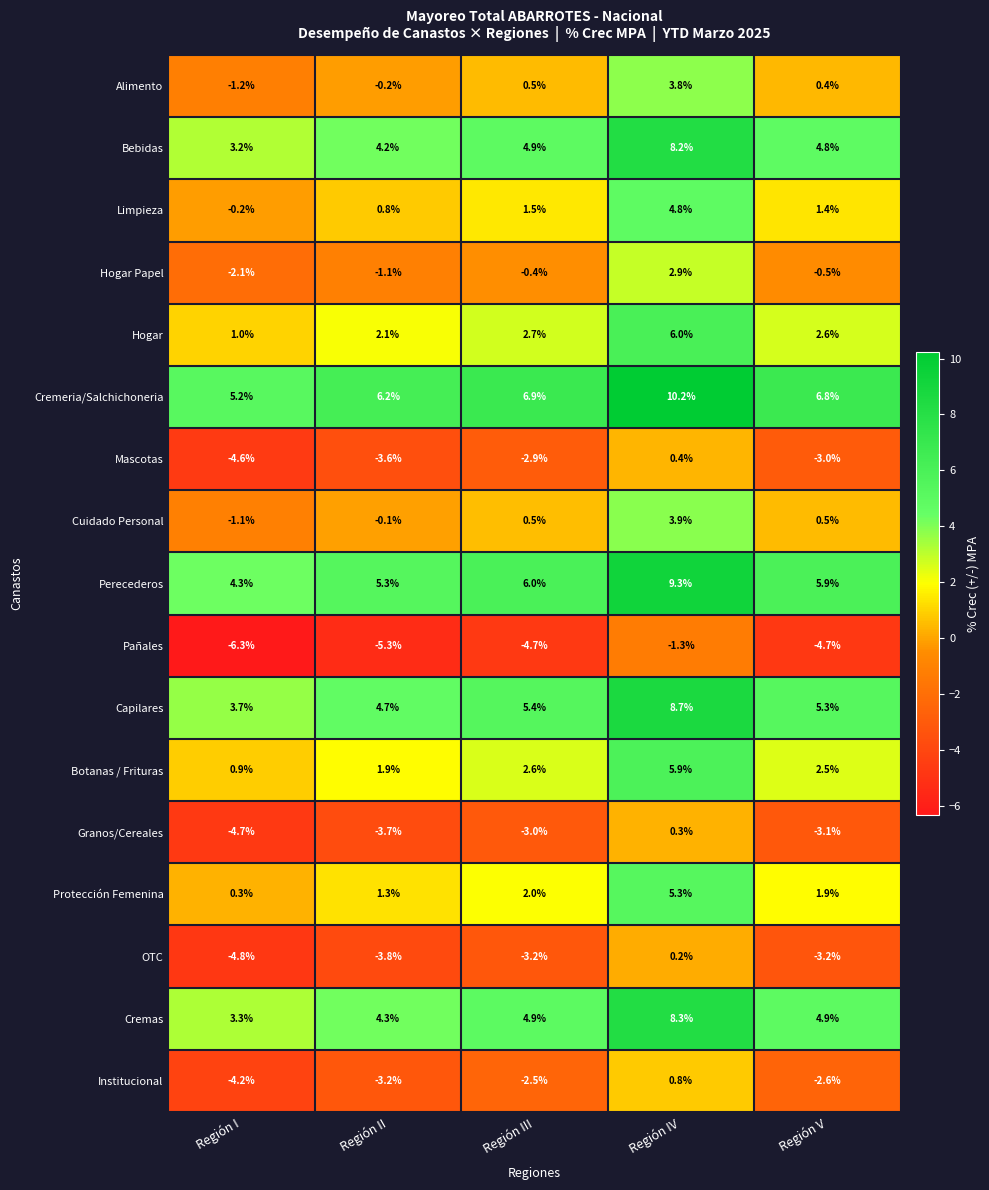

At which label does Mascotas first exceed -3?

Región III